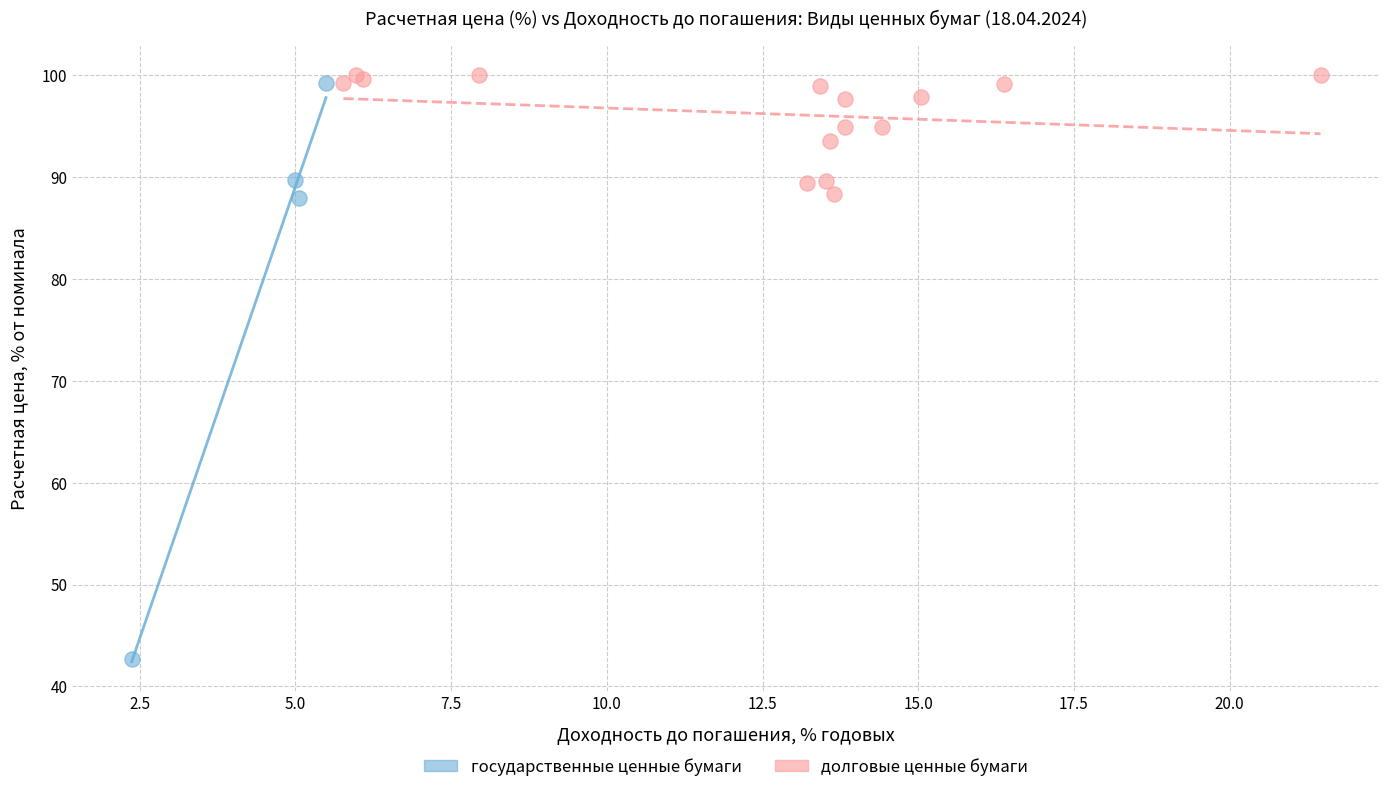

What are all the series names shown in the legend?

государственные ценные бумаги, долговые ценные бумаги